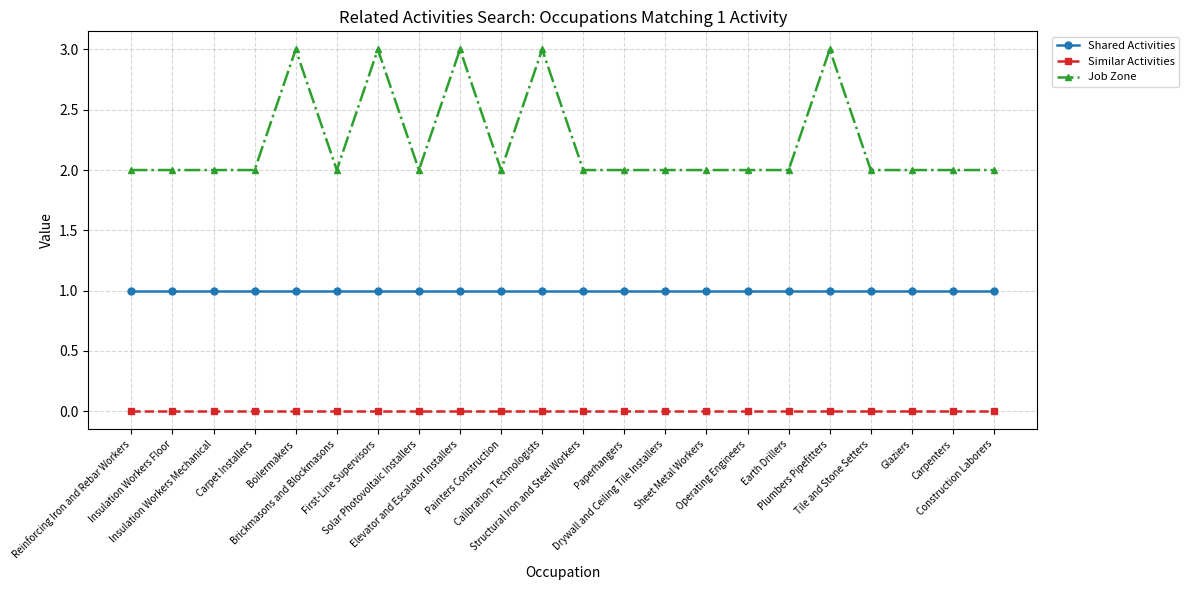

What is the total value across all series at Elevator and Escalator Installers?

4